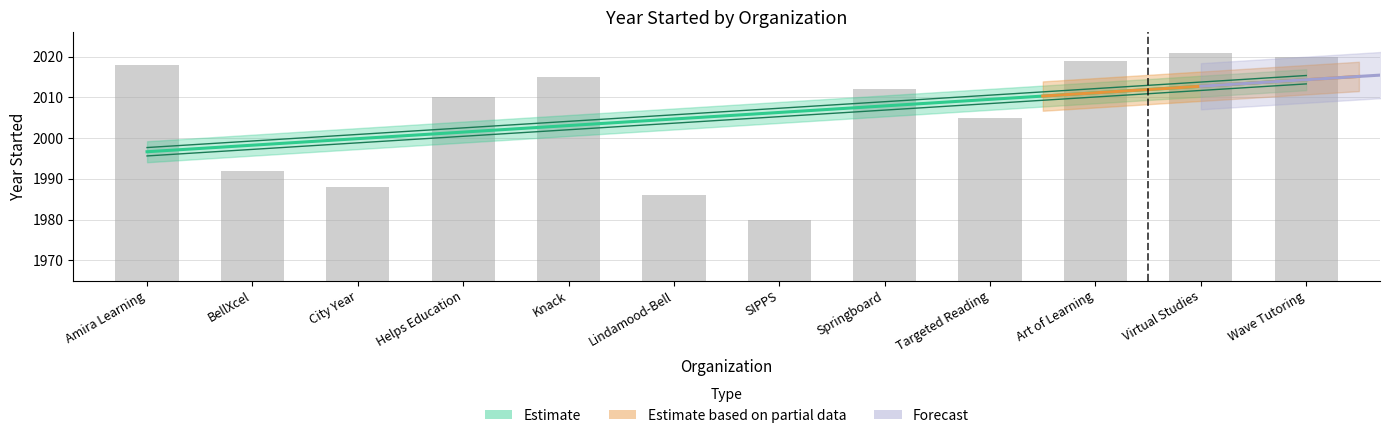

List the labels in order of value, largest first.

Virtual Studies, Wave Tutoring, Art of Learning, Amira Learning, Knack, Springboard, Helps Education, Targeted Reading, BellXcel, City Year, Lindamood-Bell, SIPPS